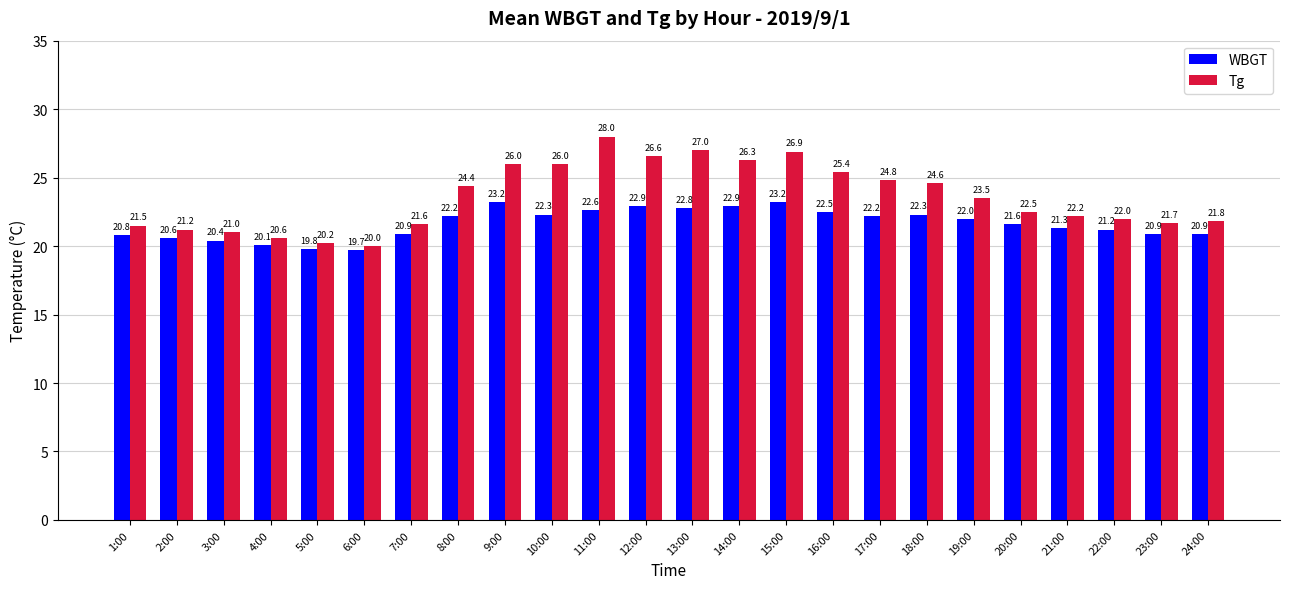

Is it true that WBGT equals 22.2 at 17:00?

True